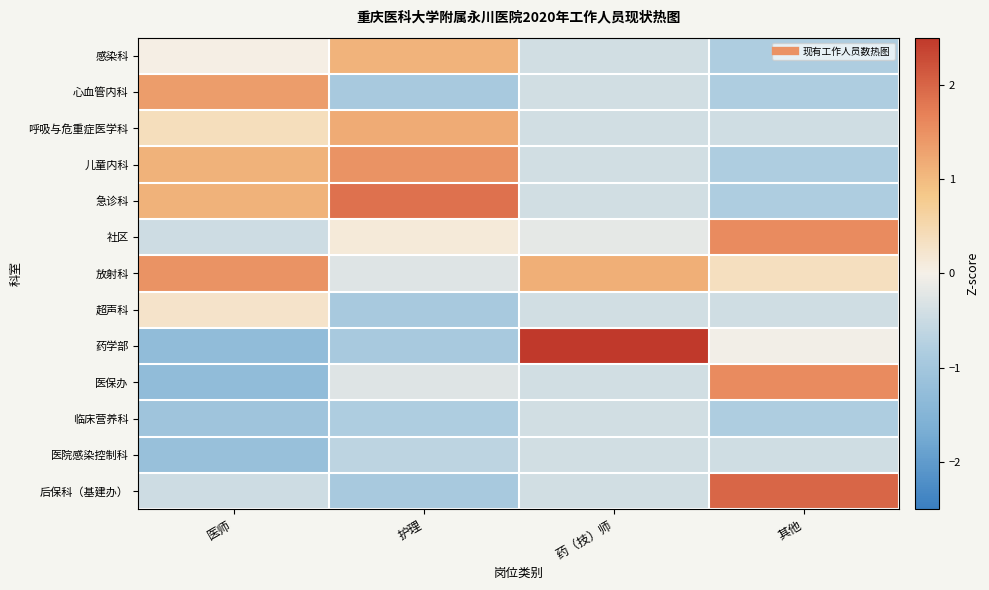

Rank the series by their maximum value, from lowest to highest.

临床营养科, 医院感染控制科, 超声科, 感染科, 呼吸与危重症医学科, 心血管内科, 放射科, 儿童内科, 社区, 医保办, 急诊科, 后保科（基建办）, 药学部